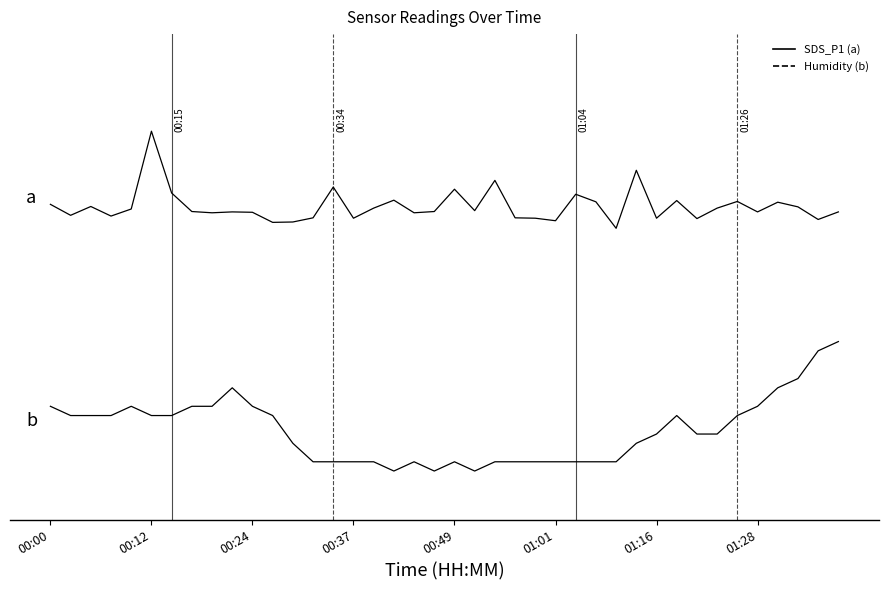

Is this an area chart (filled region under the line)?

No